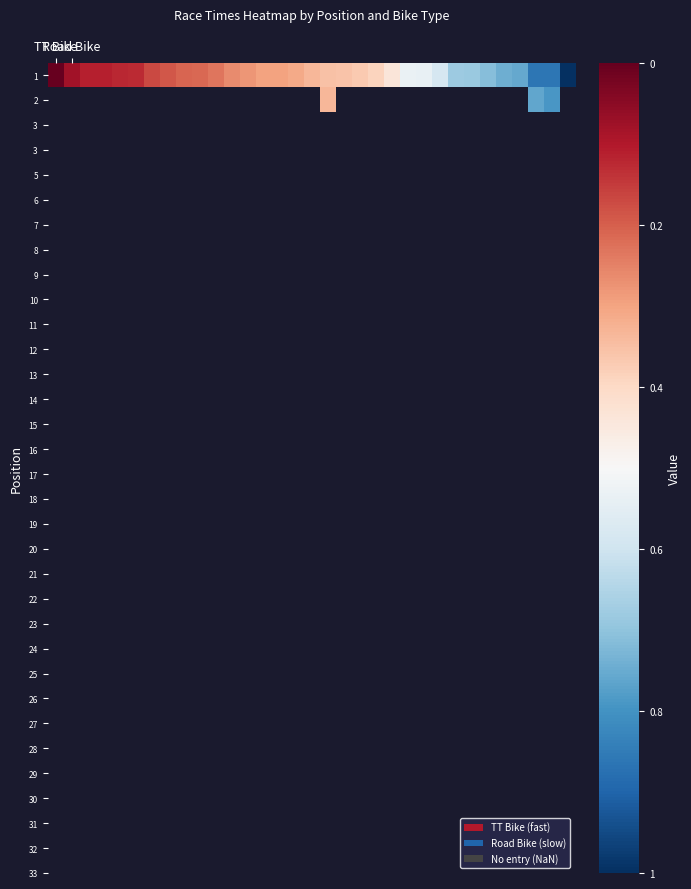

Count the number of data series in this chart.

2